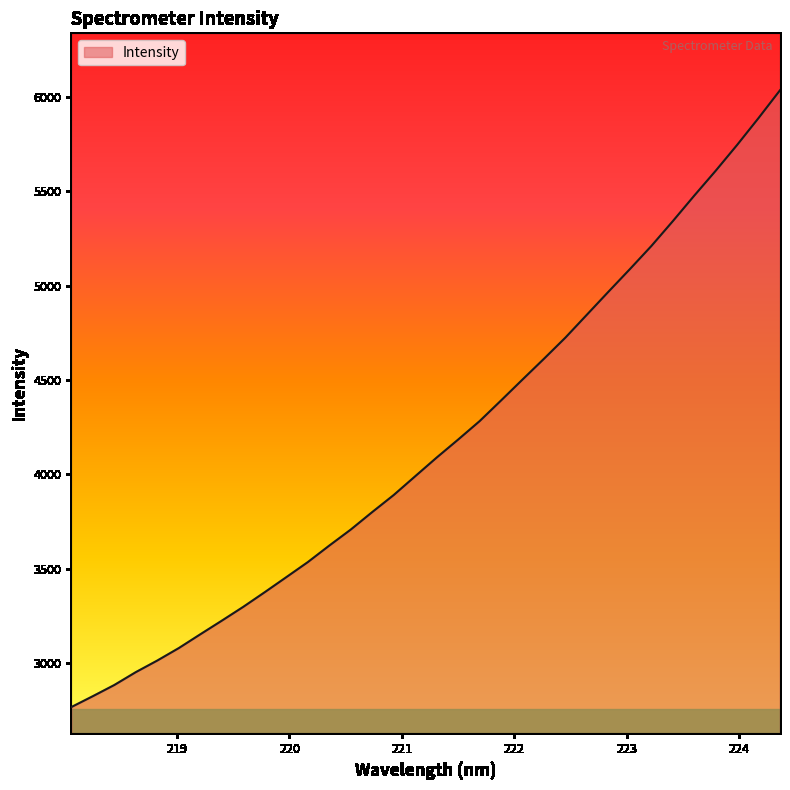

What is the greatest value displayed?

6035.4